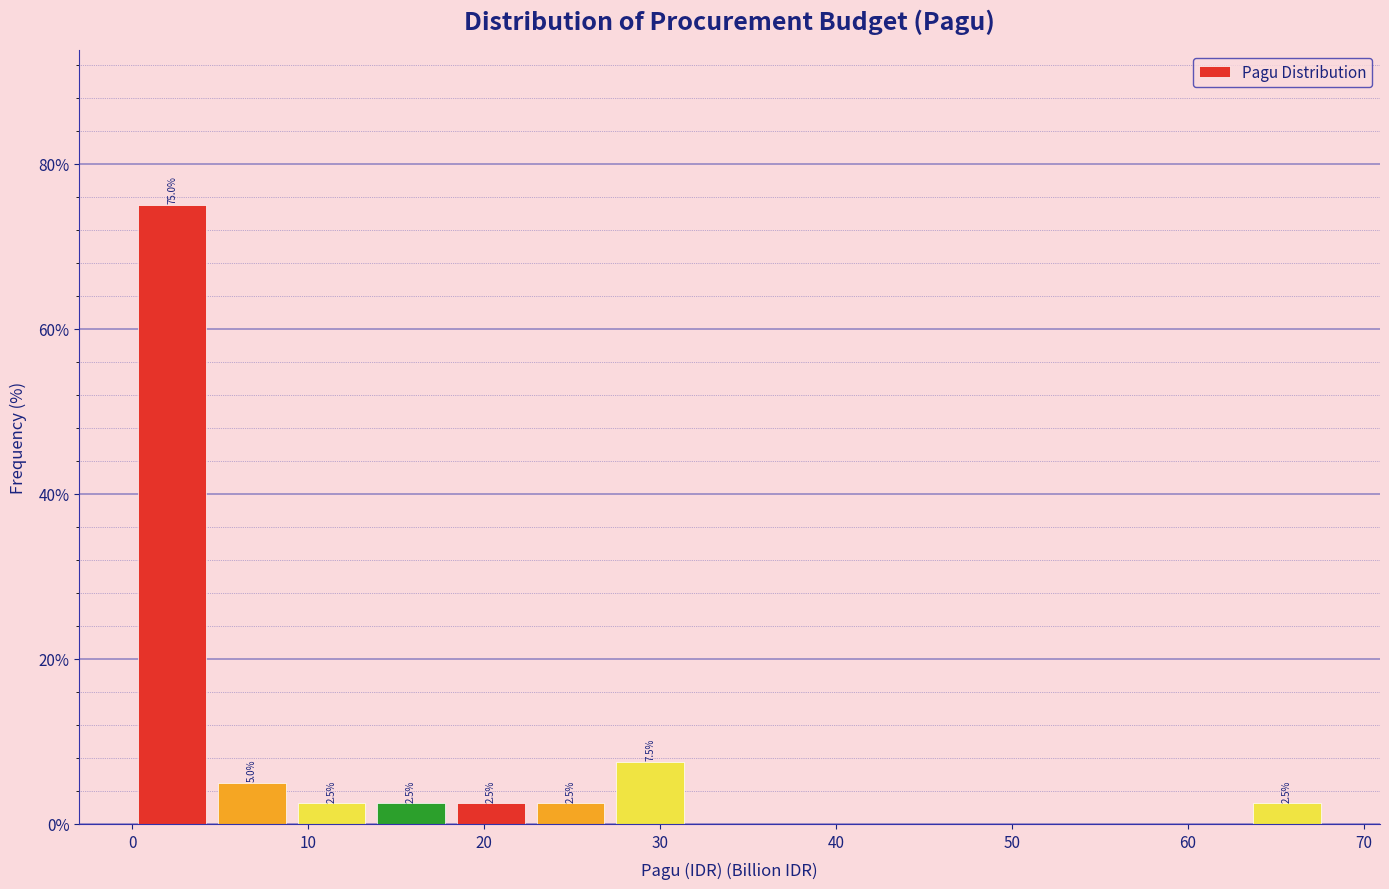

Which range on the x-axis has the tallest bar?

0 to 5